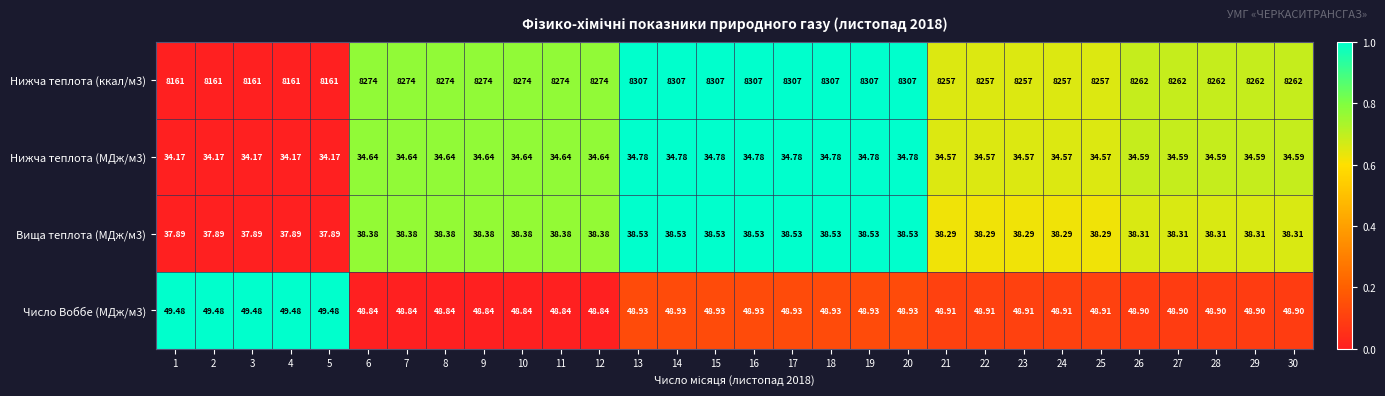

Is the value of Нижча теплота (ккал/м3) at 11 greater than the value of Вища теплота (МДж/м3) at 13?

Yes